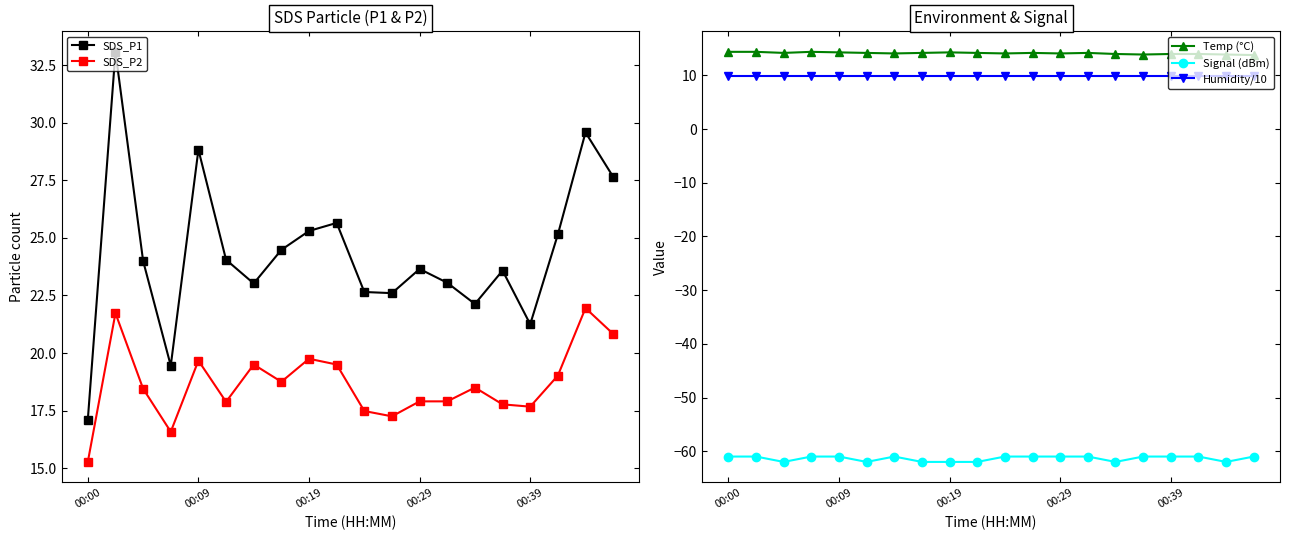

What is the value of the SDS_P2 point at the 11th from the left?

17.5